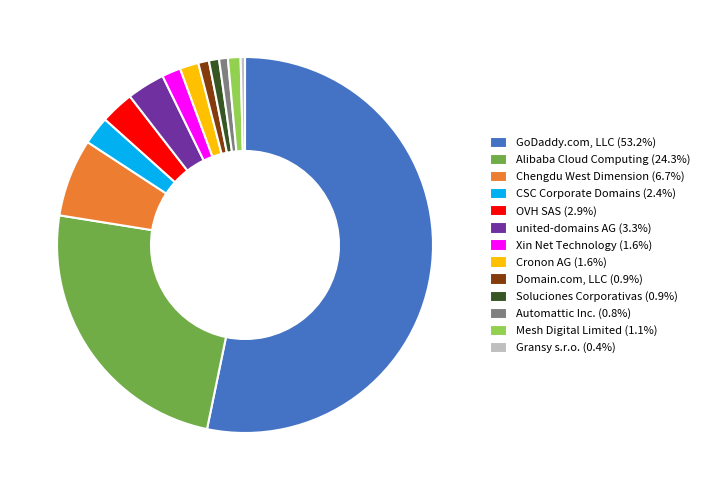

Does Cronon AG (1.6%) account for over 50% of the chart?

No